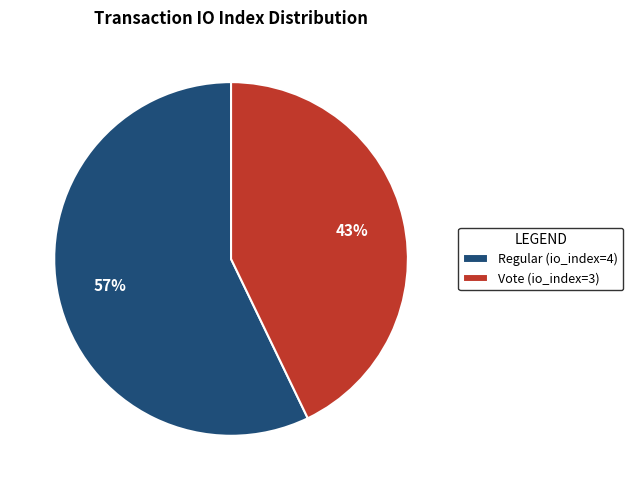

To the nearest percent, what is the average slice percentage?

50%